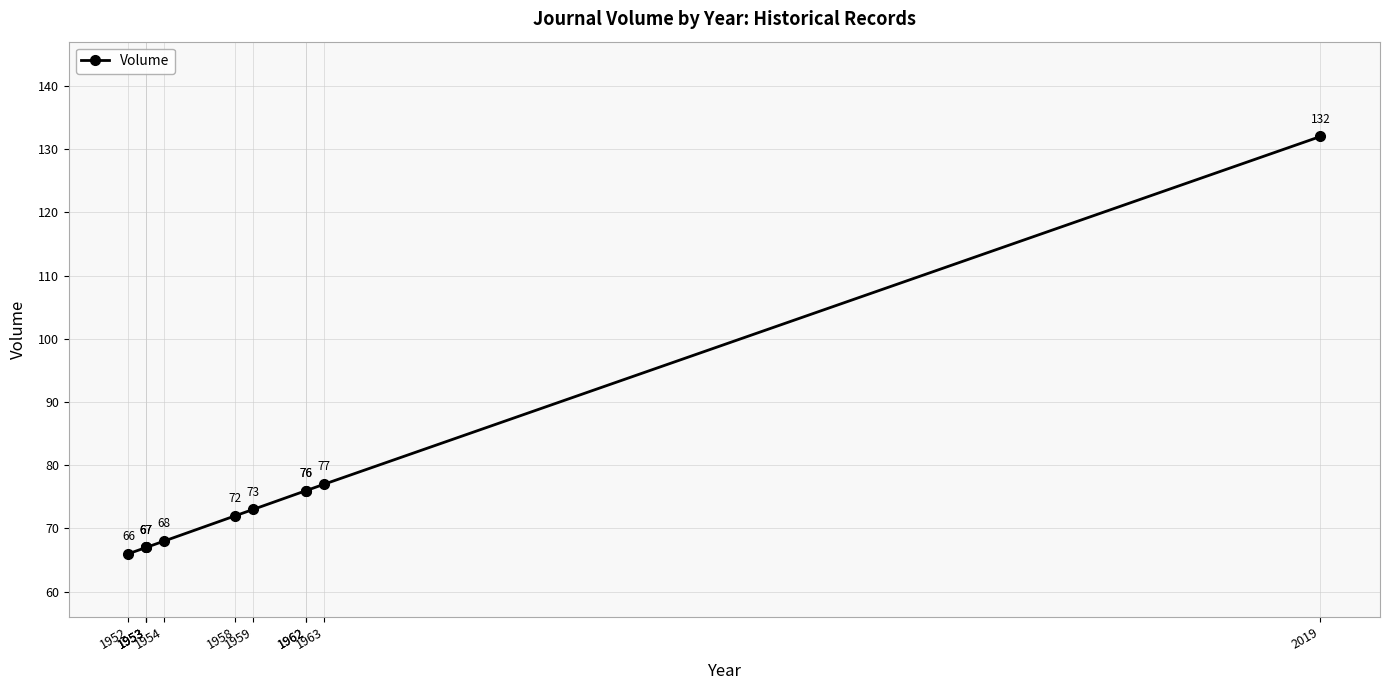

What is the greatest value displayed?

132